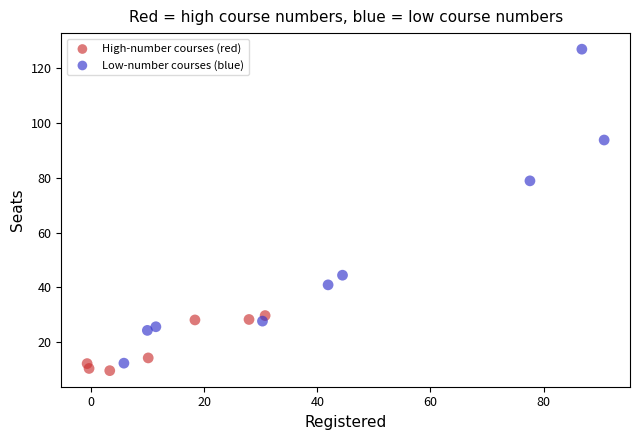

Which series contains the highest Y value?

Low-number courses (blue)